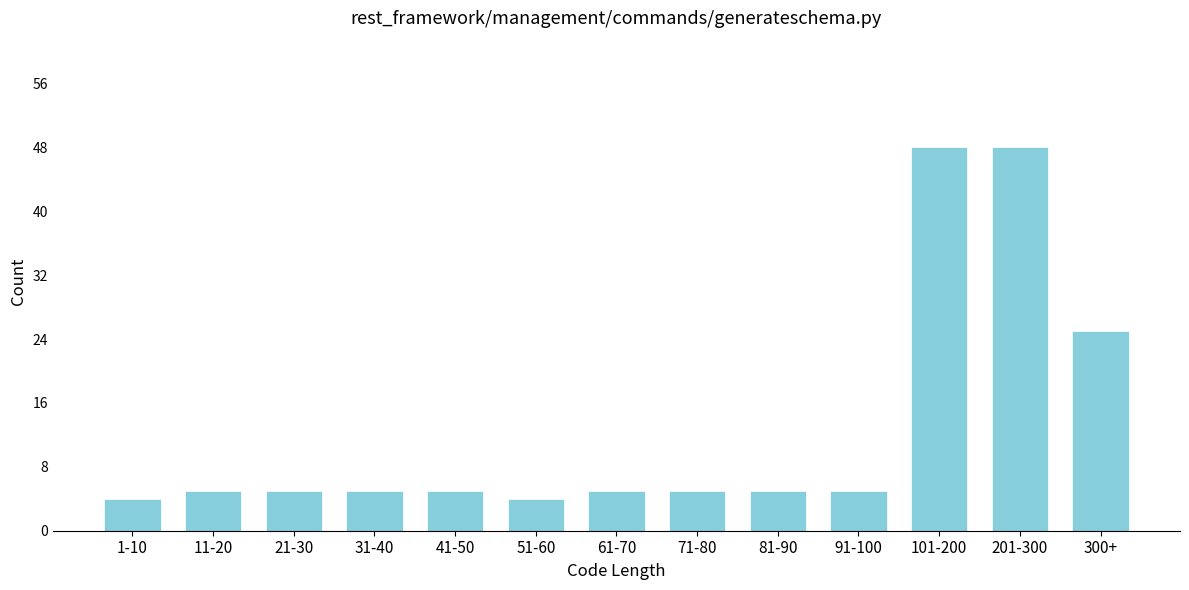

Reading left to right, extract all data points from this chart.

4	5	5	5	5	4	5	5	5	5	48	48	25